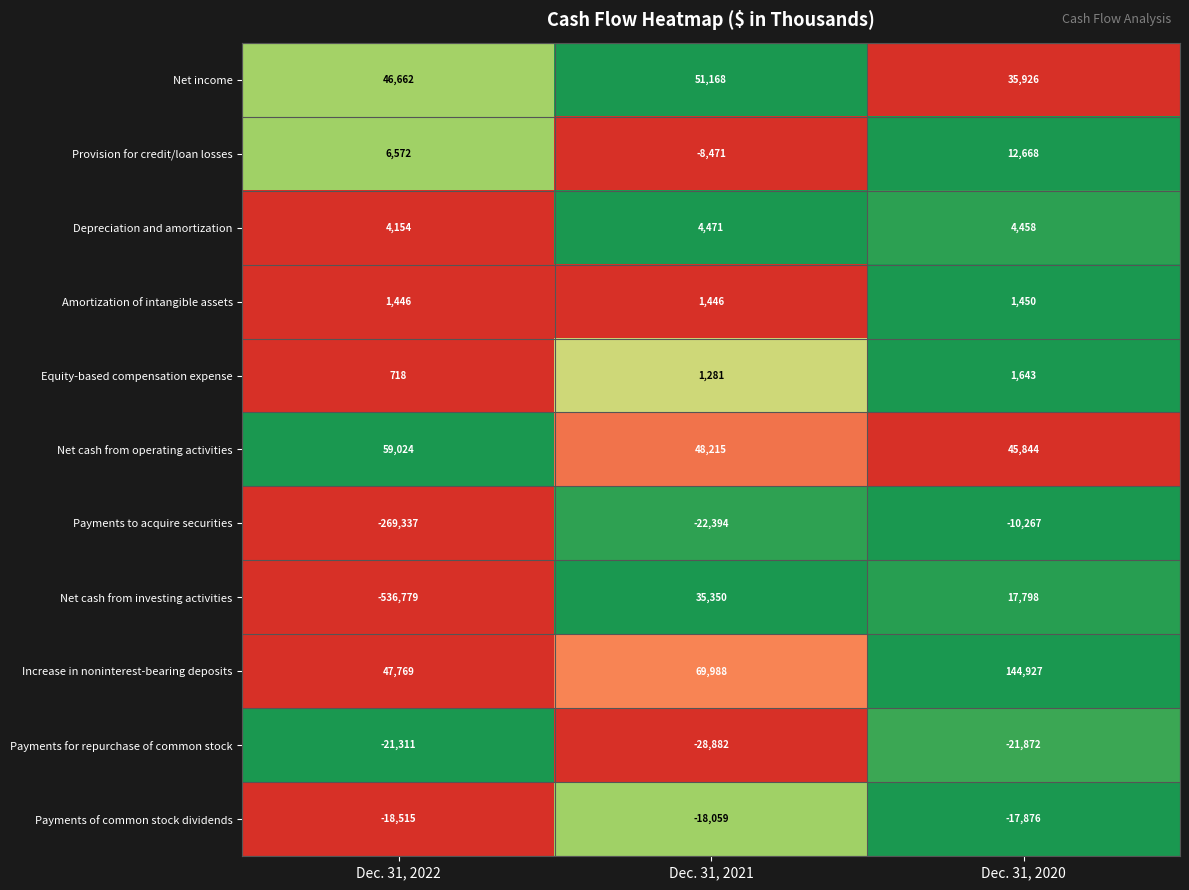

What is the spread (max minus min) of values at Dec. 31, 2021?

98870